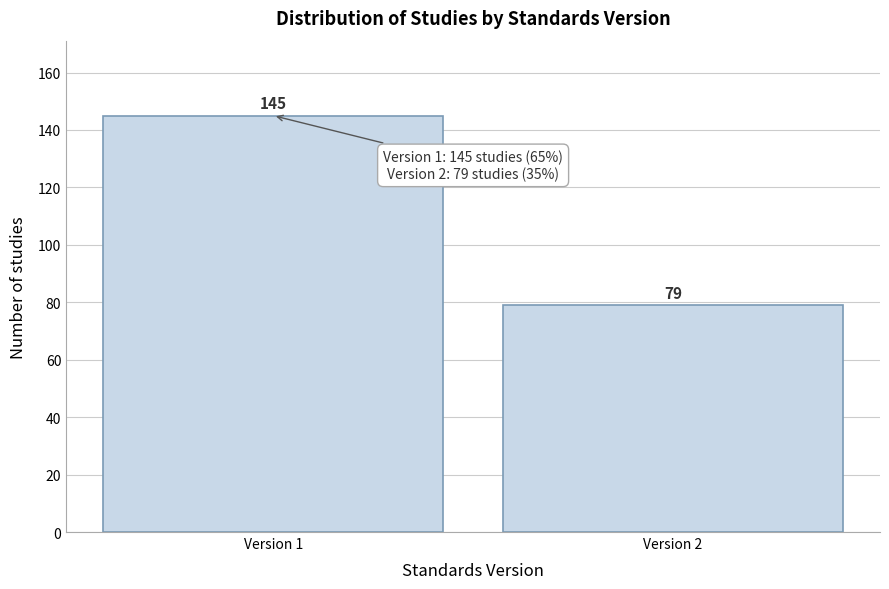

Reading left to right, what are all the values shown in this chart?

145	79